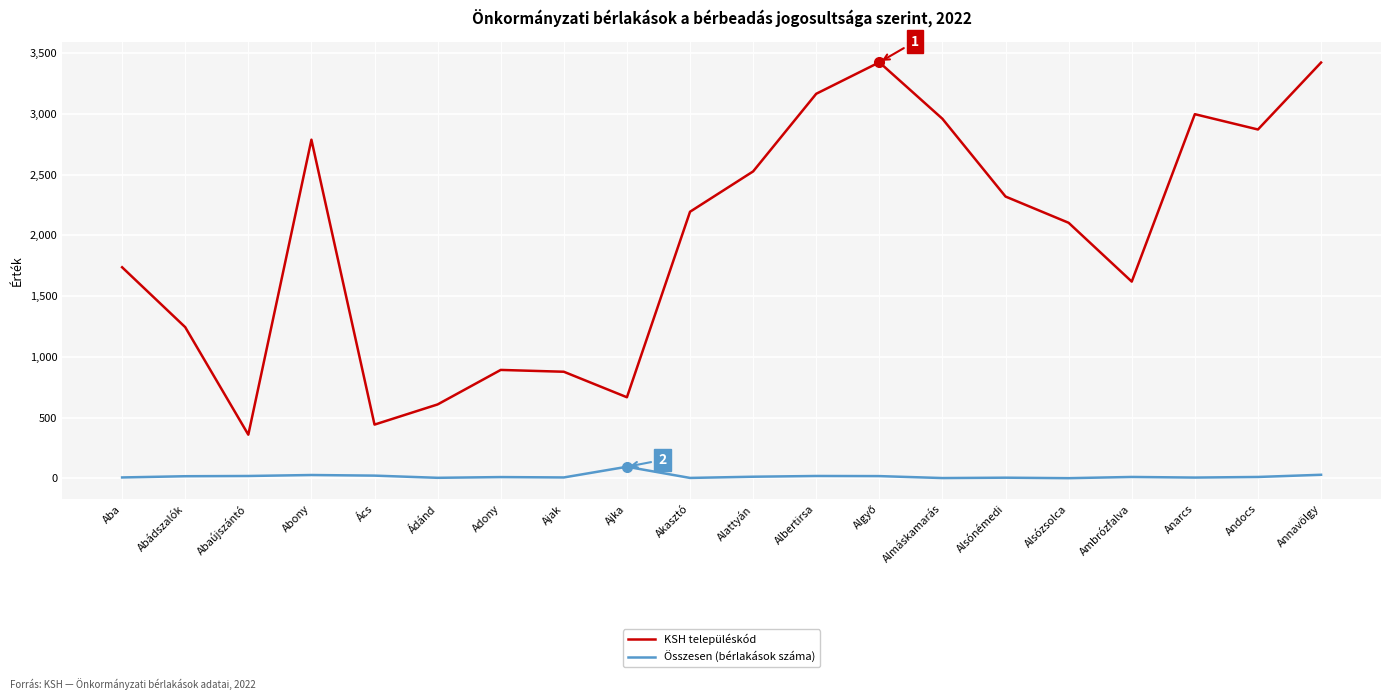

True or false: Összesen (bérlakások száma) and KSH településkód cross at least once.

False